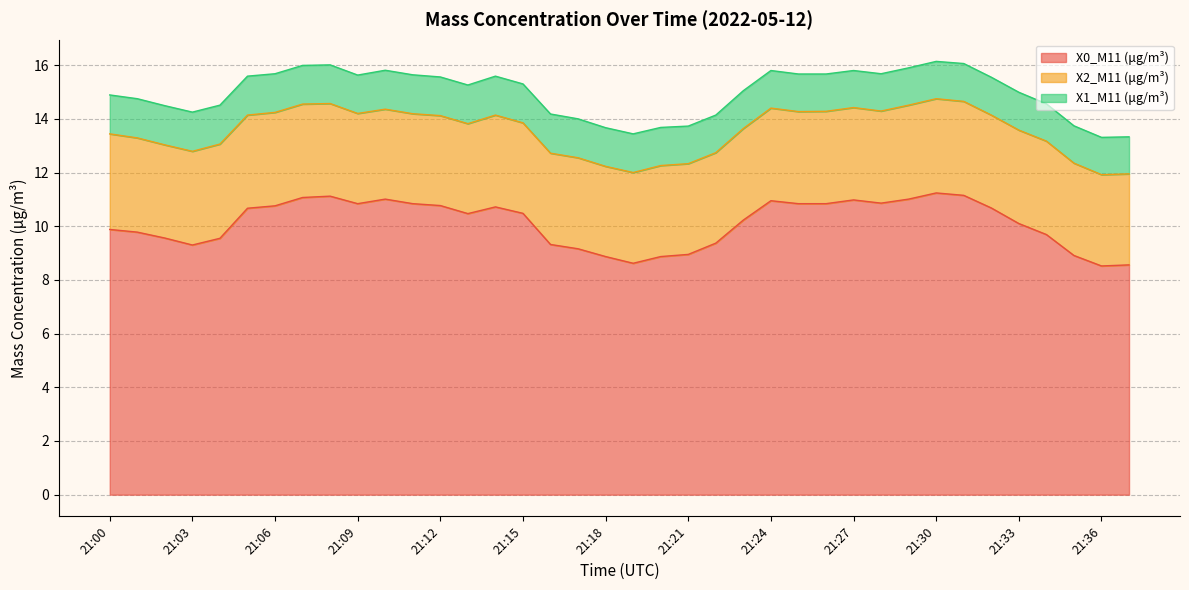

Reading left to right, transcribe all the data shown in this chart.

X0_M11 (μg/m³): 9.9	9.8	9.6	9.3	9.6	10.7	10.8	11.1	11.1	10.8	11.0	10.8	10.8	10.5	10.7	10.5	9.3	9.2	8.9	8.6	8.9	8.9	9.4	10.2	10.9	10.8	10.8	11.0	10.9	11.0	11.2	11.2	10.7	10.1	9.7	8.9	8.5	8.6
X2_M11 (μg/m³): 3.6	3.5	3.5	3.5	3.5	3.5	3.5	3.5	3.5	3.4	3.4	3.4	3.4	3.4	3.4	3.4	3.4	3.4	3.4	3.4	3.4	3.4	3.4	3.4	3.5	3.4	3.4	3.4	3.4	3.5	3.5	3.5	3.5	3.5	3.5	3.4	3.4	3.4
X1_M11 (μg/m³): 1.4	1.5	1.5	1.5	1.4	1.4	1.4	1.4	1.4	1.4	1.4	1.4	1.4	1.4	1.4	1.4	1.5	1.4	1.4	1.4	1.4	1.4	1.4	1.4	1.4	1.4	1.4	1.4	1.4	1.4	1.4	1.4	1.4	1.4	1.4	1.4	1.4	1.4